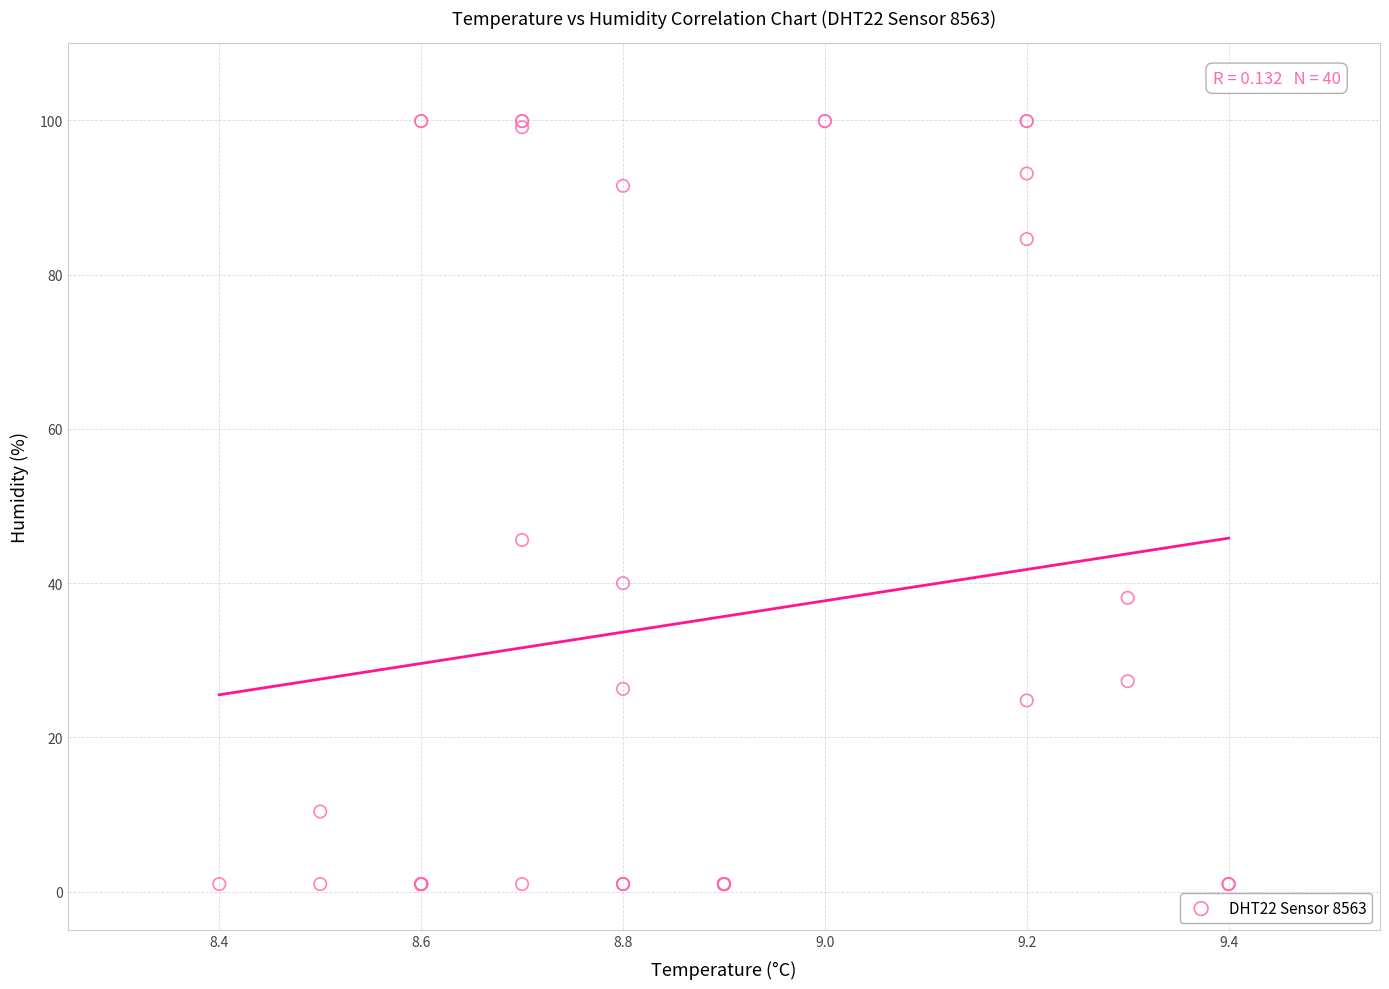

What Y value in the scatter plot is closest to 50?

45.6